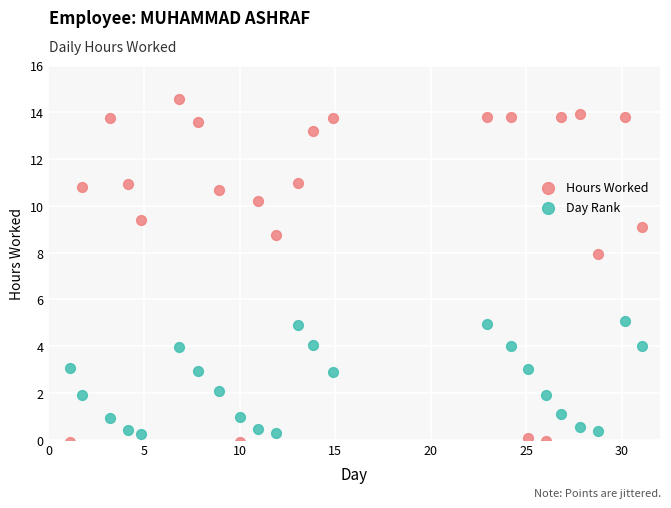

Which series contains the highest Y value?

Hours Worked